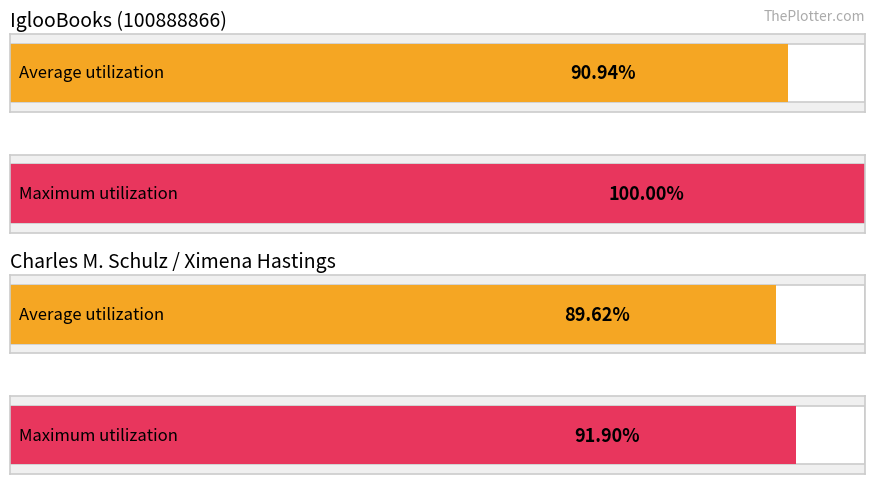

Is it true that Key equals 84658532 at IglooBooks (100888866)?

False